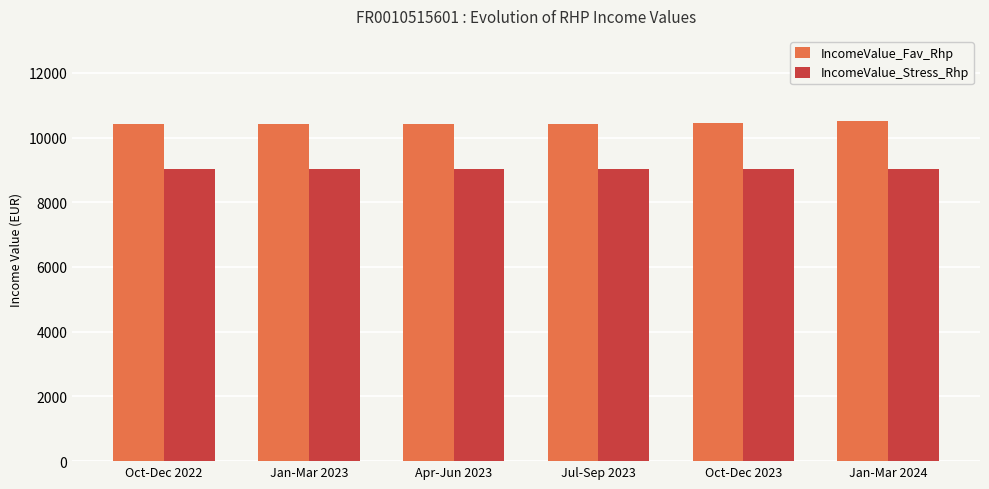

What are all the series names shown in the legend?

IncomeValue_Fav_Rhp, IncomeValue_Stress_Rhp